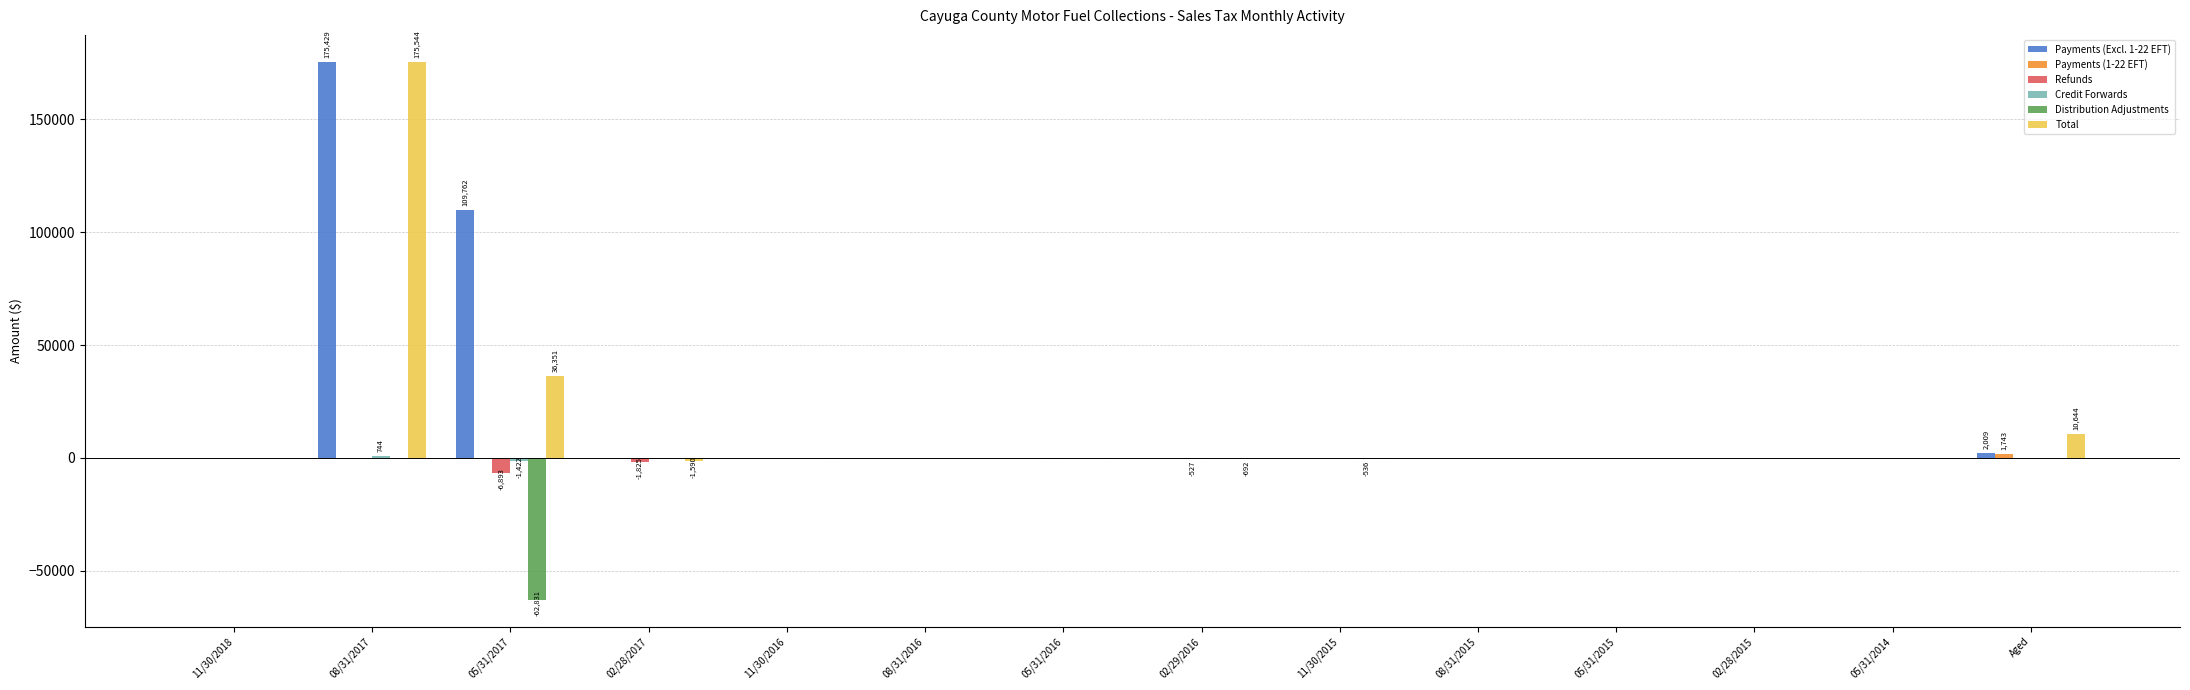

Between 11/30/2015 and Aged, which series saw the biggest shift?

Total